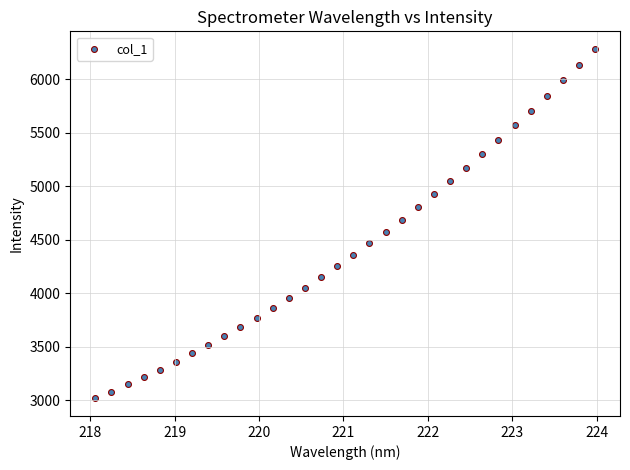

What is the range of Y values (max minus min)?

3266.7